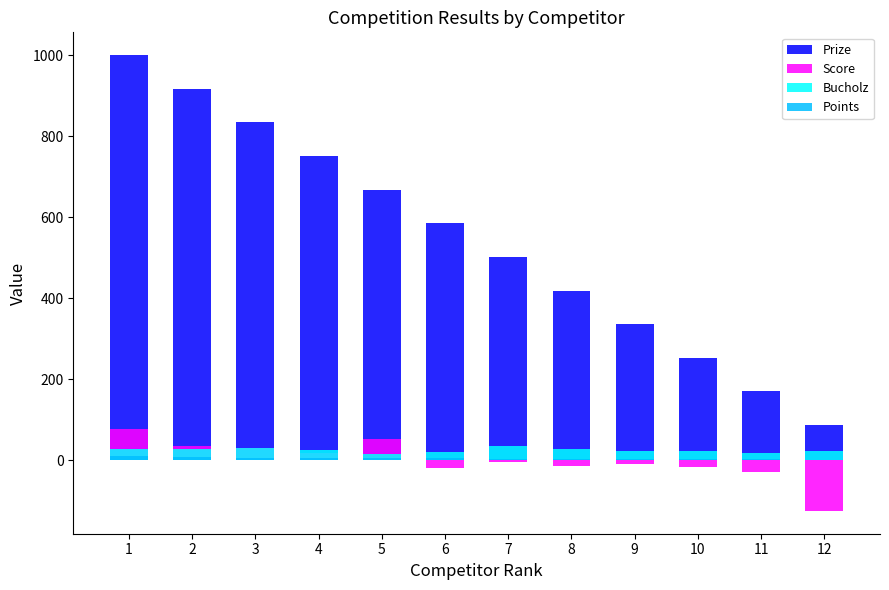

Which has a higher value, 11 or 5?

5